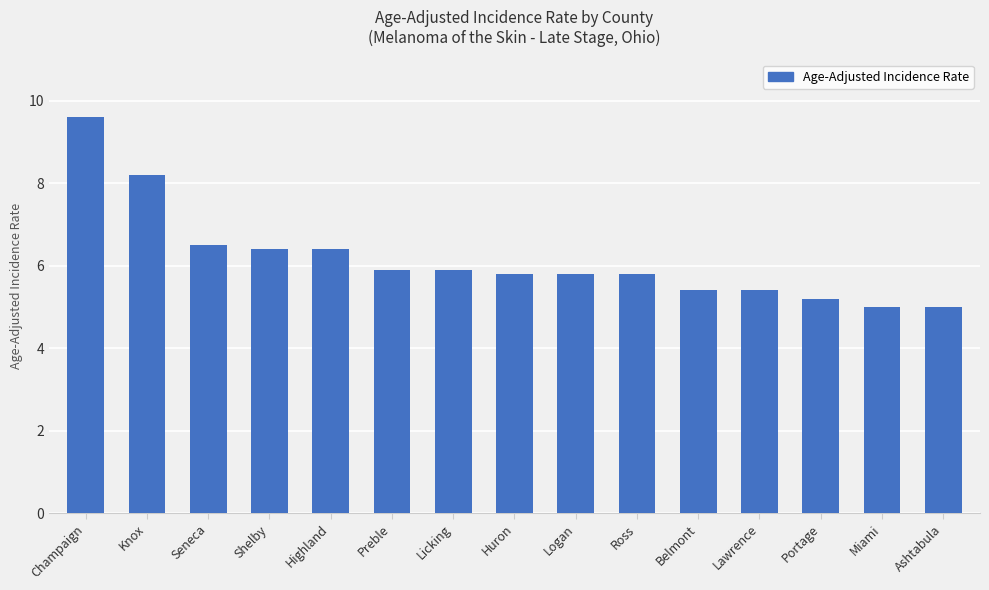

Which has a higher value, Miami or Highland?

Highland